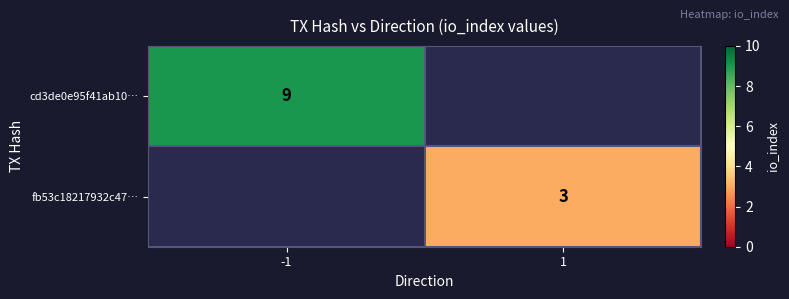

Is the value of fb53c18217932c47… at 1 greater than the value of cd3de0e95f41ab10… at -1?

No